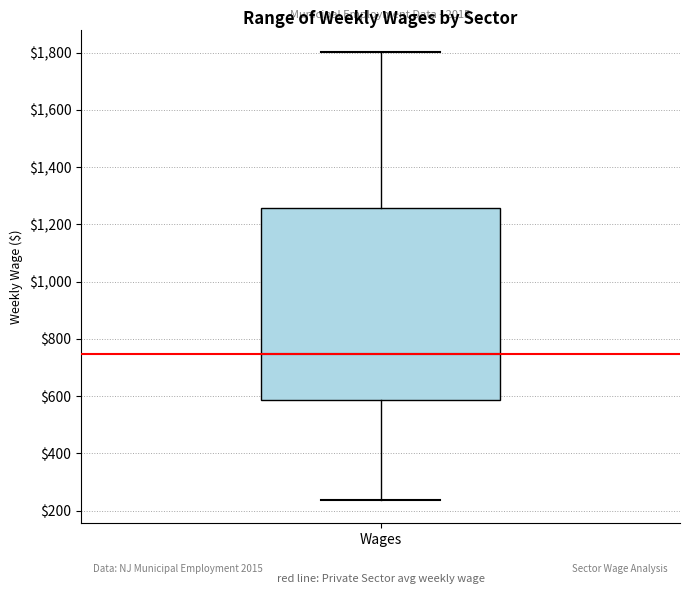

Transcribe this box plot: give where the median line is, the range the box spans, and where the two whiskers end, as read against the y-axis. The values are not printed on the chart, so give them approximately, as read against the axis.

median 740, box 580 to 1260, whiskers 240 to 1800